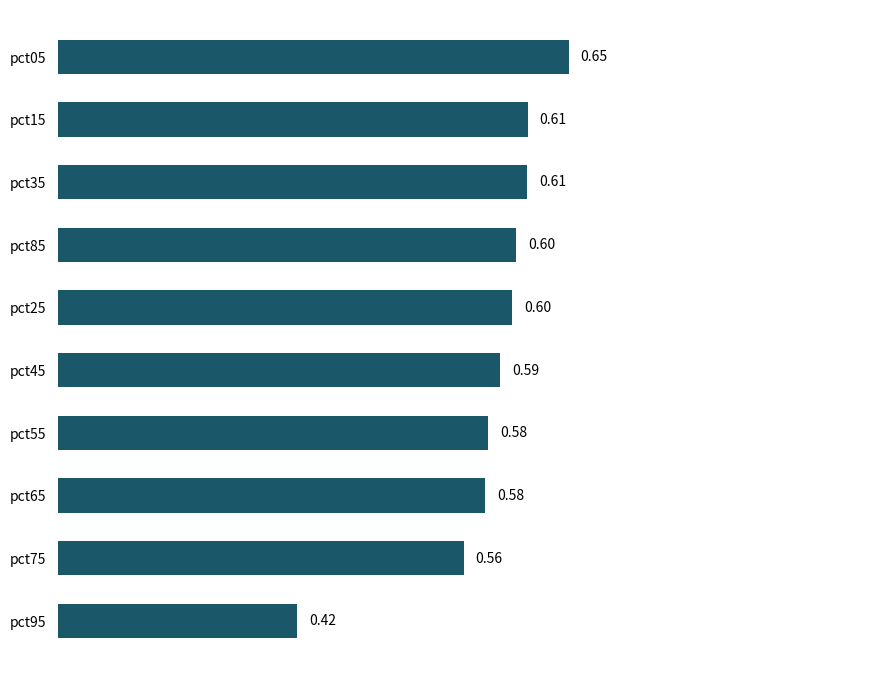

How many series are shown in this chart?

1